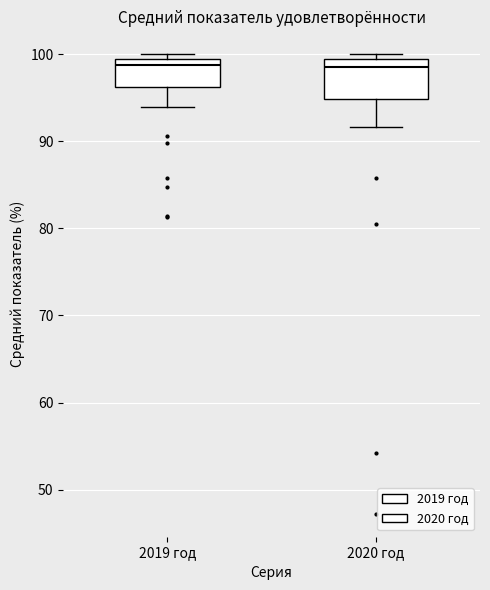

Reading left to right, read every box against the y-axis: the position of its median line, the range the box covers, and the ends of its whiskers. The values are not printed on the chart, so give them approximately, as read against the axis.

2019 год: median 99 (just below the box's upper edge), box 96 to 99, whiskers 94 to 100
2020 год: median 99 (just below the box's upper edge), box 95 to 99, whiskers 92 to 100